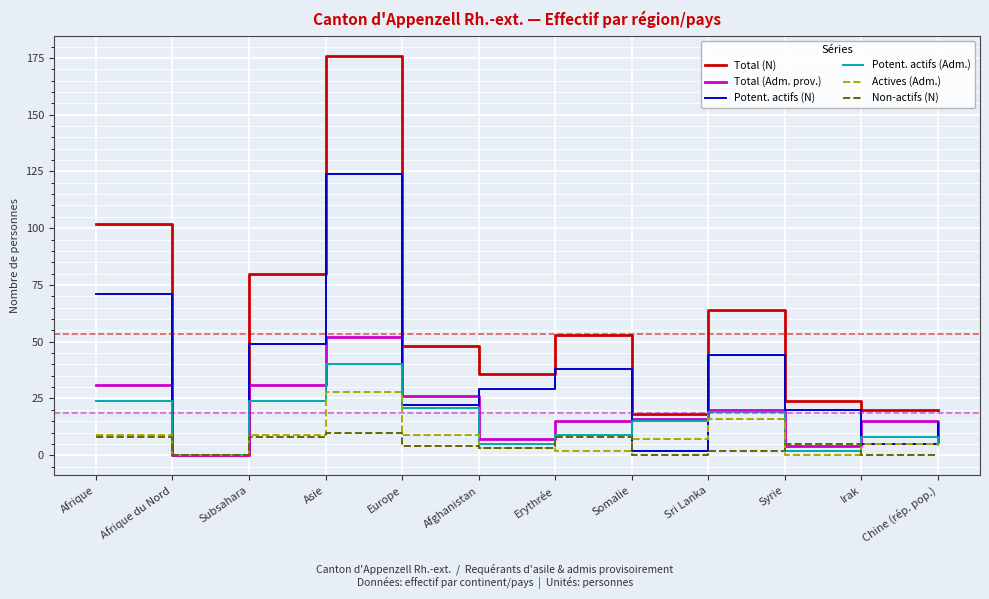

Reading left to right, list all the values displayed in this chart.

Total (N): 102	0	80	176	48	36	53	18	64	24	20	20
Total (Adm. prov.): 31	0	31	52	26	7	15	16	20	4	15	6
Potent. actifs (N): 71	0	49	124	22	29	38	2	44	20	5	14
Potent. actifs (Adm.): 24	0	24	40	21	5	9	15	19	2	8	6
Actives (Adm.): 9	0	9	28	9	3	2	7	16	0	5	4
Non-actifs (N): 8	0	8	10	4	3	8	0	2	5	0	0